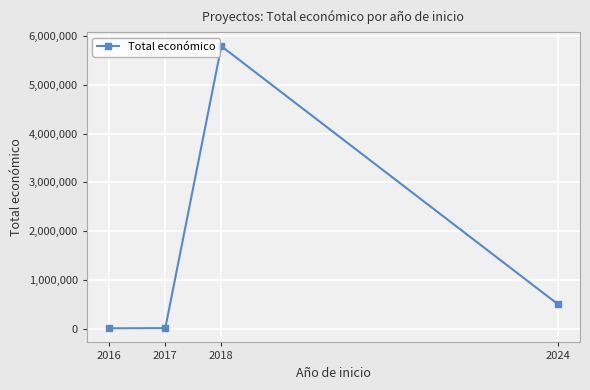

Is it true that the value at 2024 is 231018?

False